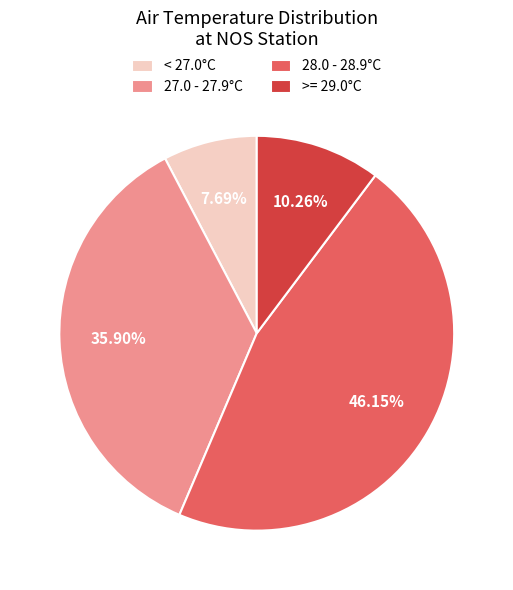

Does any single category account for the majority?

No